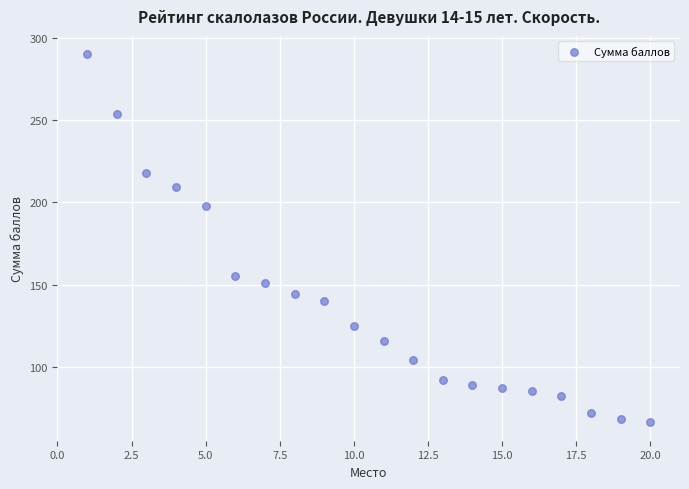

What is the range of Y values (max minus min)?

223.6